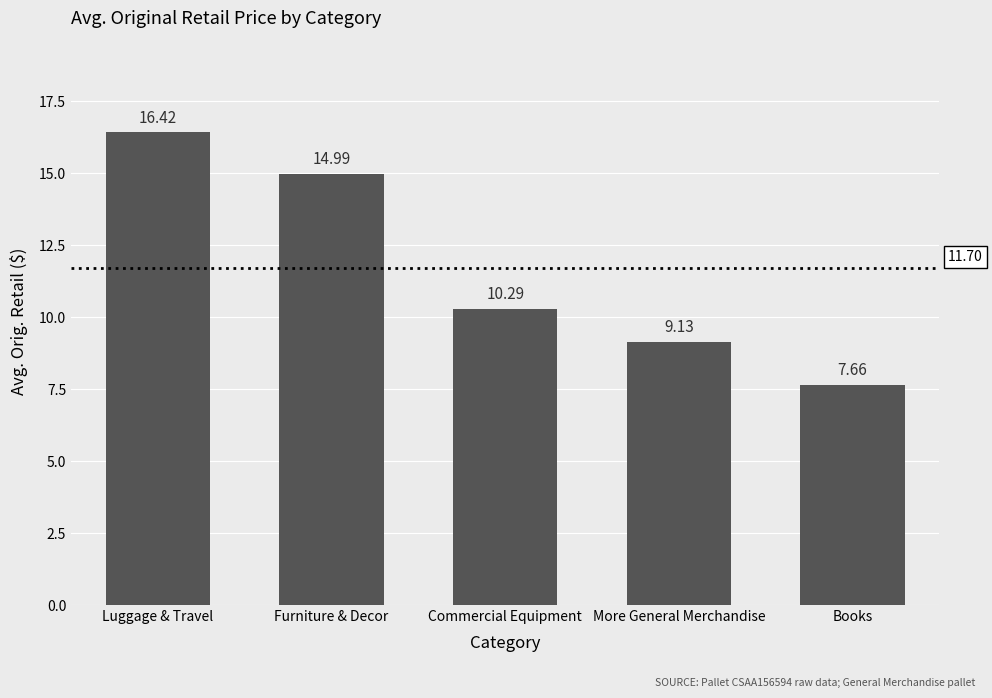

At which label is the value closest to 12?

Commercial Equipment